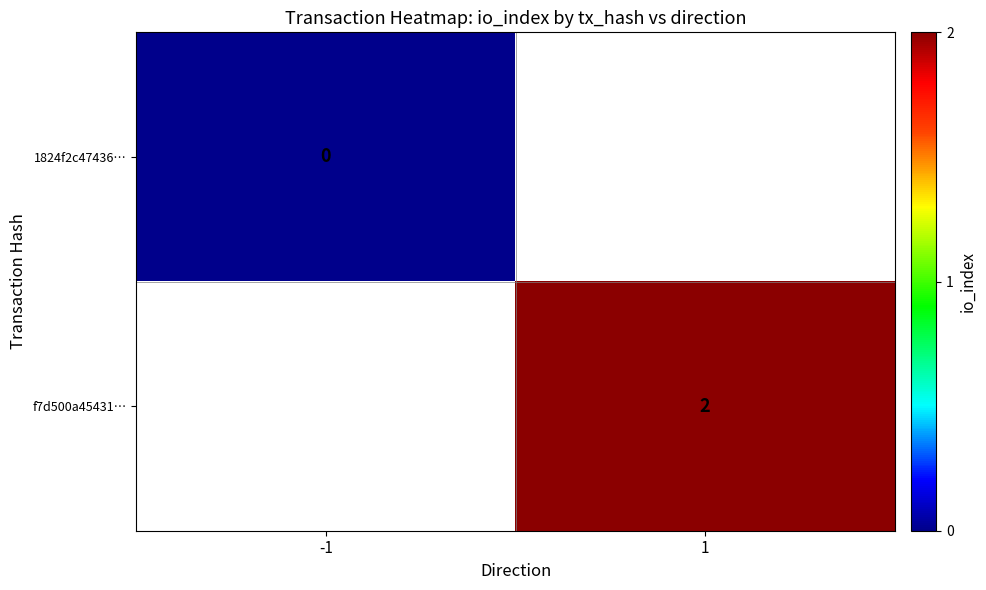

Is it true that f7d500a45431… equals 1 at 1?

False